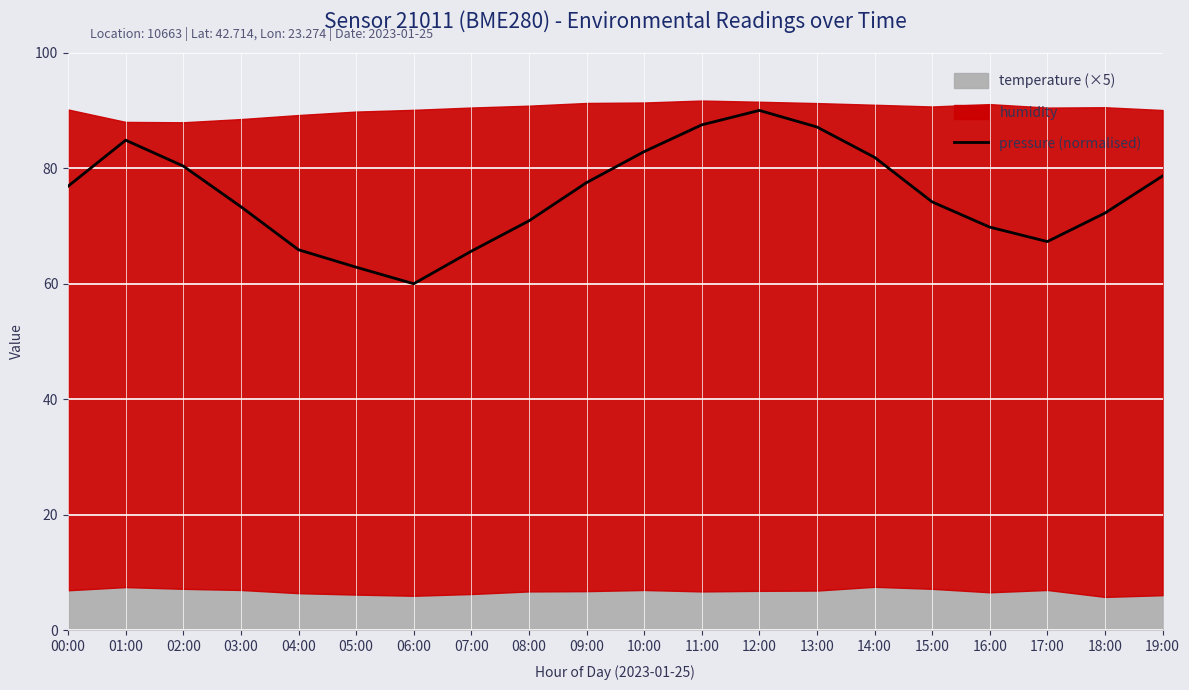

Reading right to left, transcribe all the data shown in this chart.

19:00=78.7	18:00=72.2	17:00=67.3	16:00=69.8	15:00=74.2	14:00=81.9	13:00=87.1	12:00=90.0	11:00=87.5	10:00=82.9	09:00=77.5	08:00=70.9	07:00=65.6	06:00=60.0	05:00=62.9	04:00=65.9	03:00=73.3	02:00=80.4	01:00=84.9	00:00=76.9